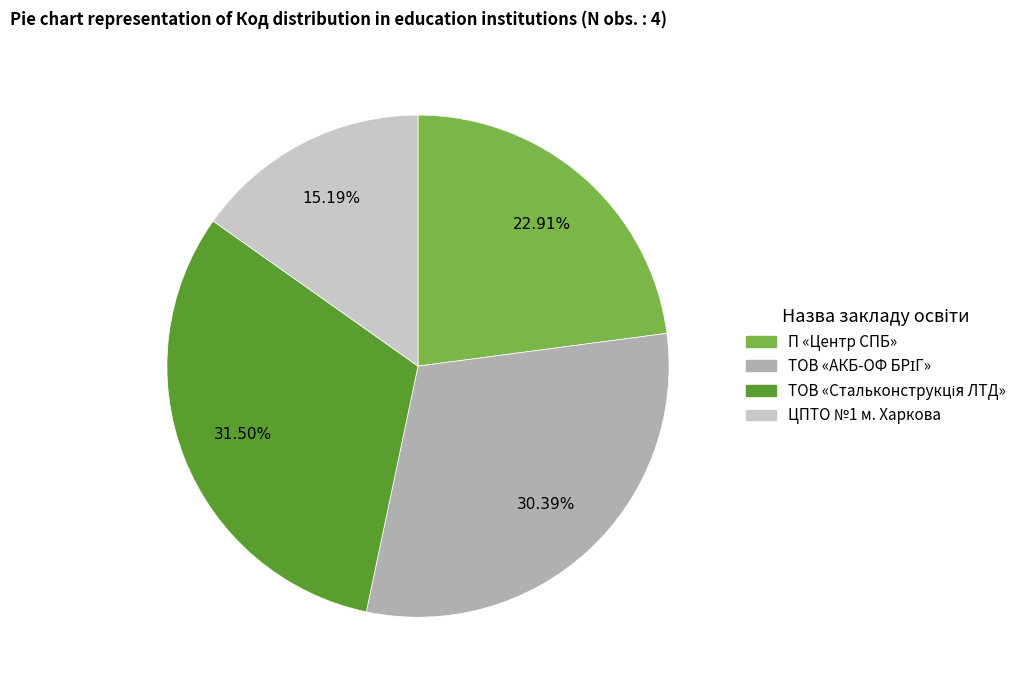

What is the total percentage of ЦПТО №1 м. Харкова and П «Центр СПБ»?

38.1%